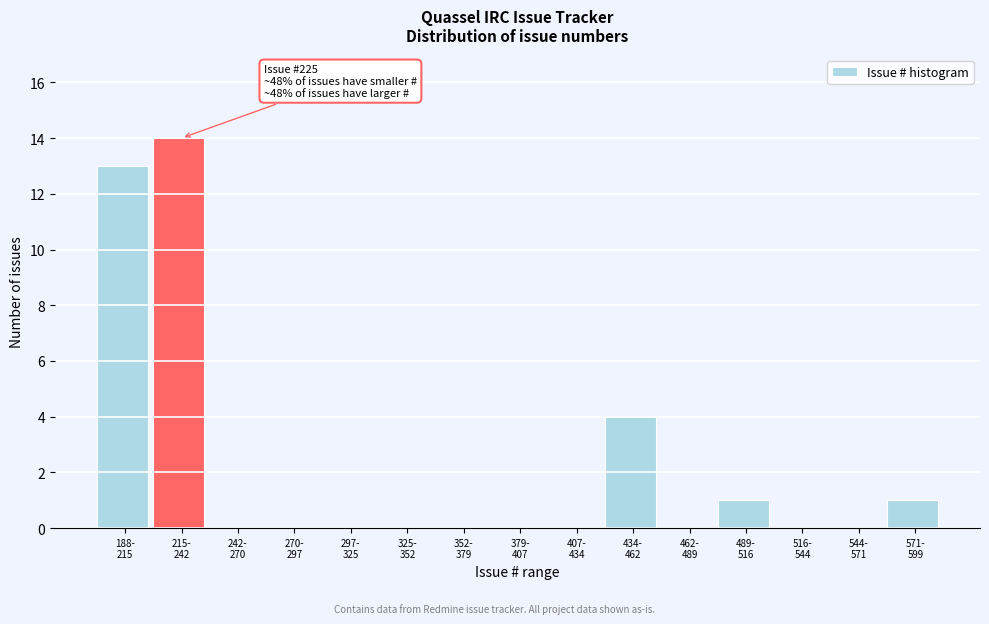

What is the sum of all values?

33